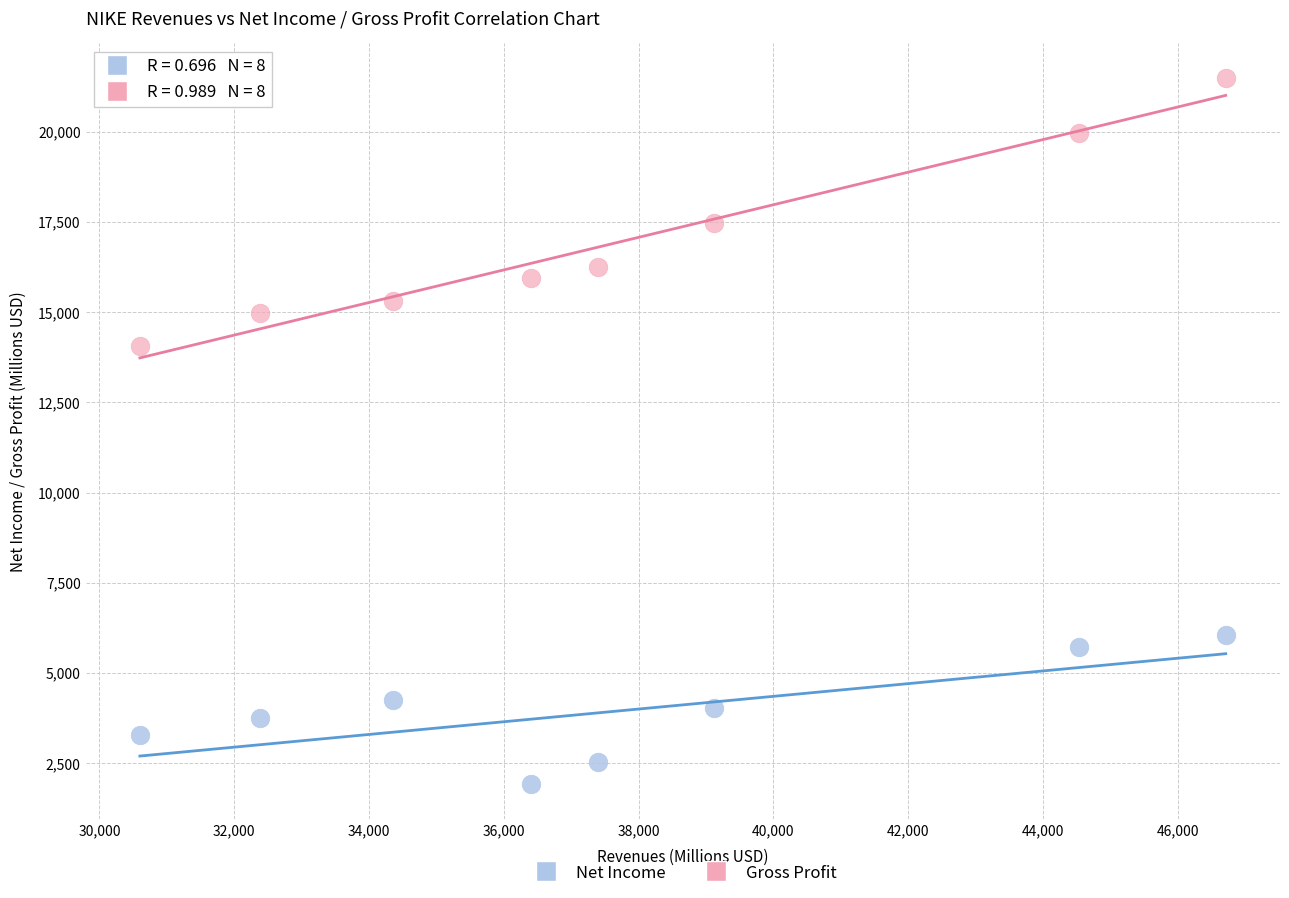

Across all data points, what is the range of Y values (max minus min)?

19544.8